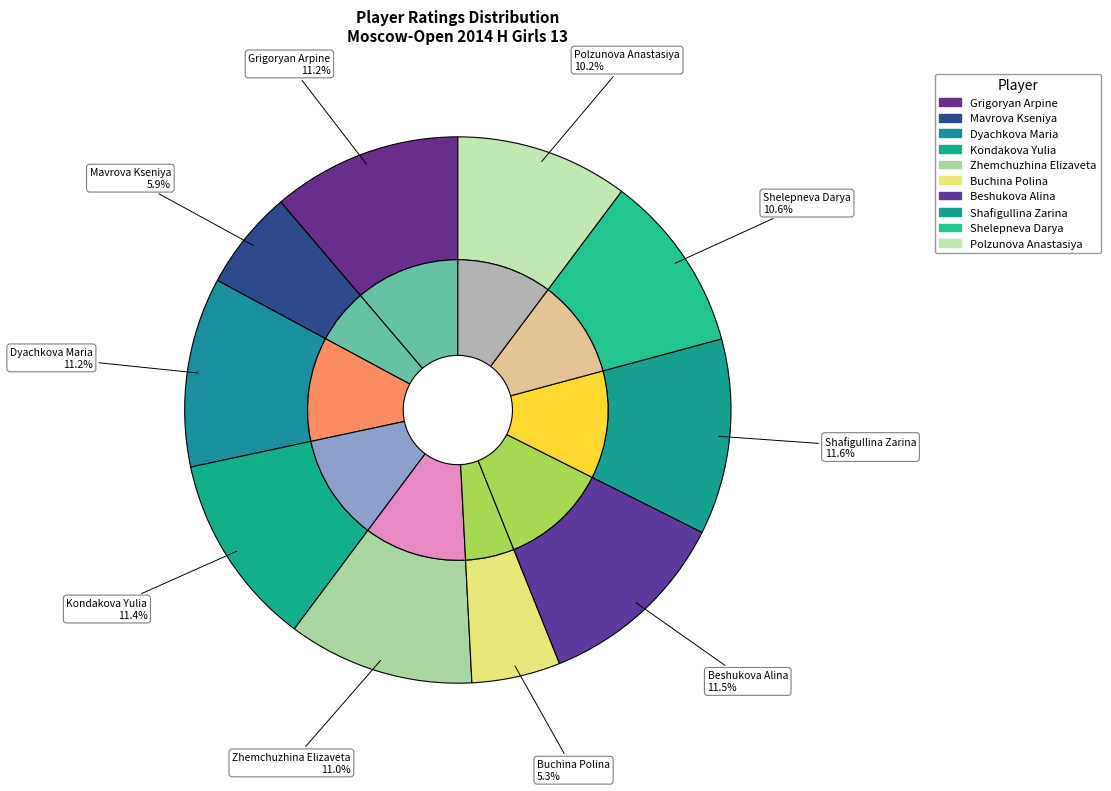

Does Kondakova Yulia account for over 50% of the chart?

No